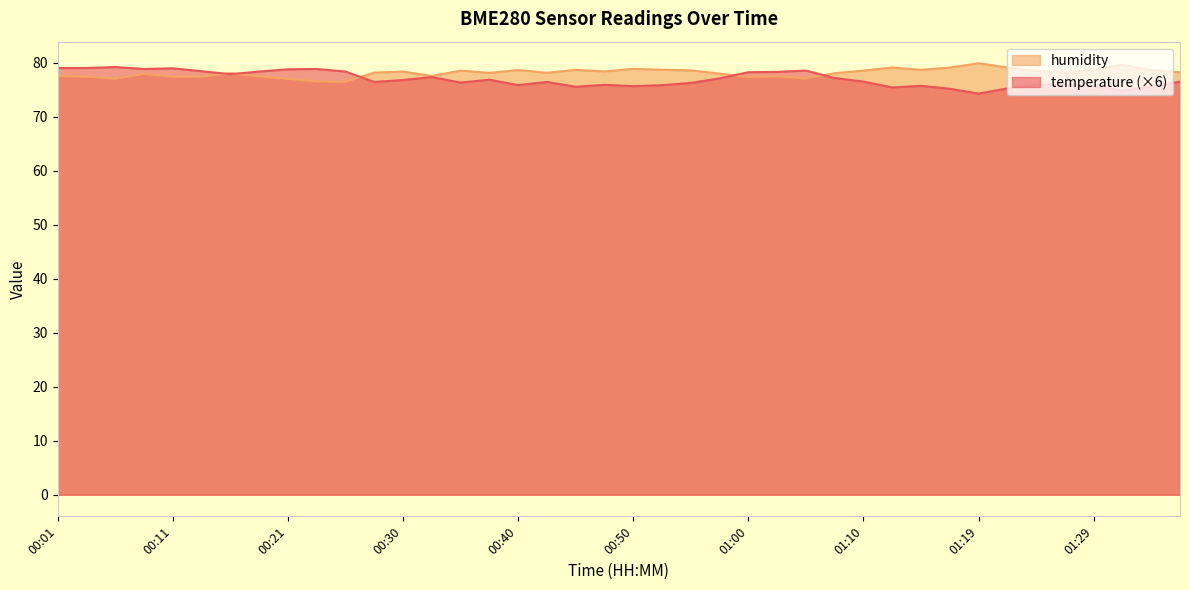

True or false: temperature has a value of 27.6 at 00:50.

False